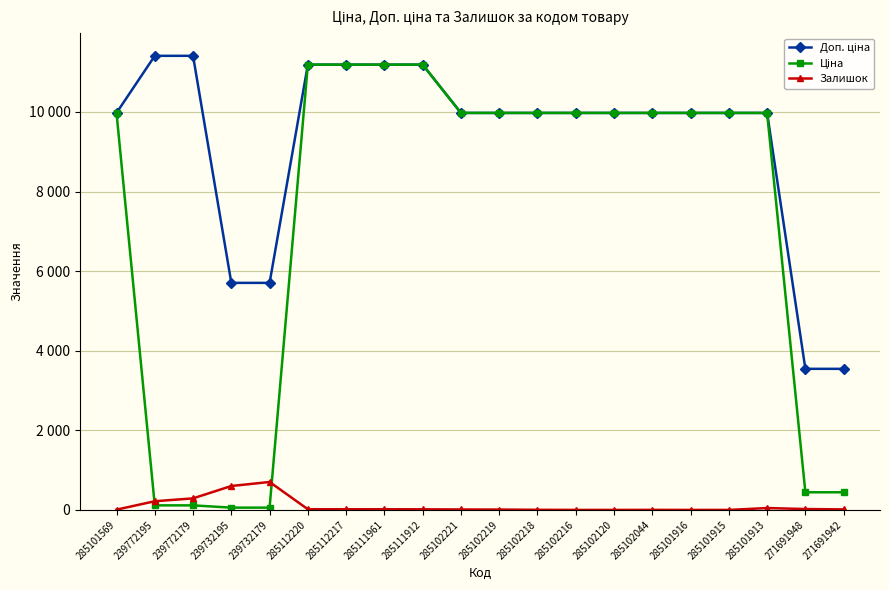

Which series has the largest total across all categories?

Доп. ціна